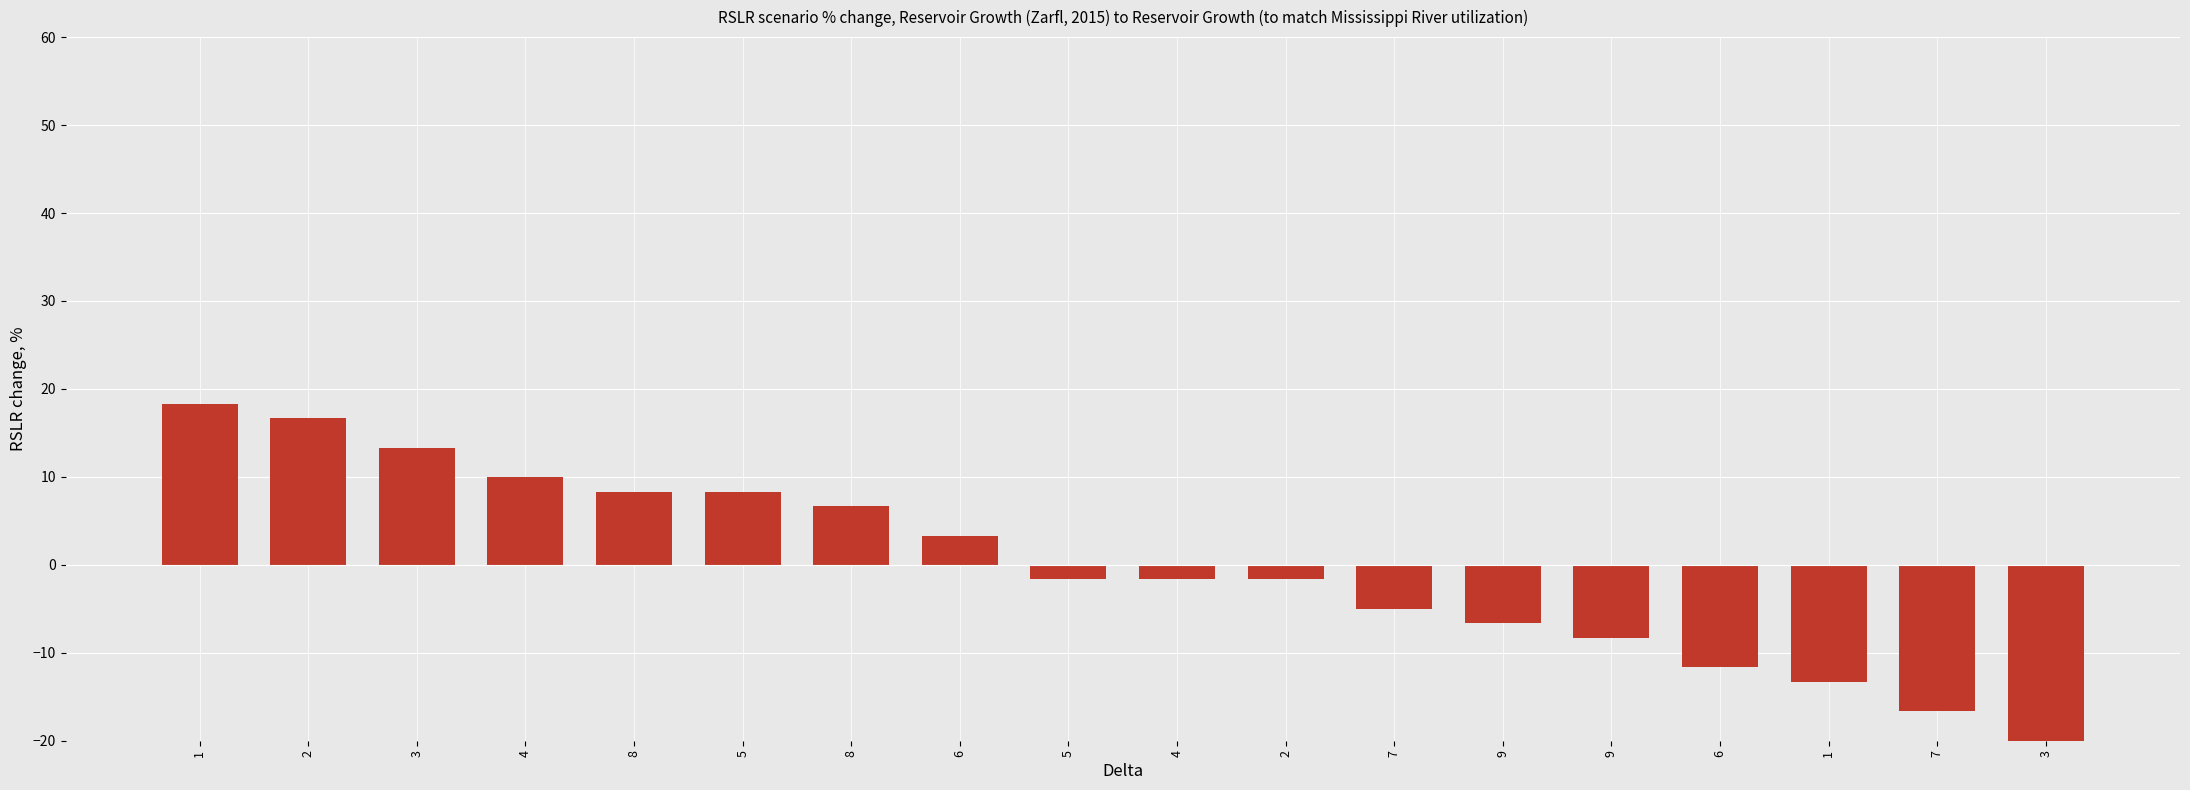

What is the sum of all values?

-6.7